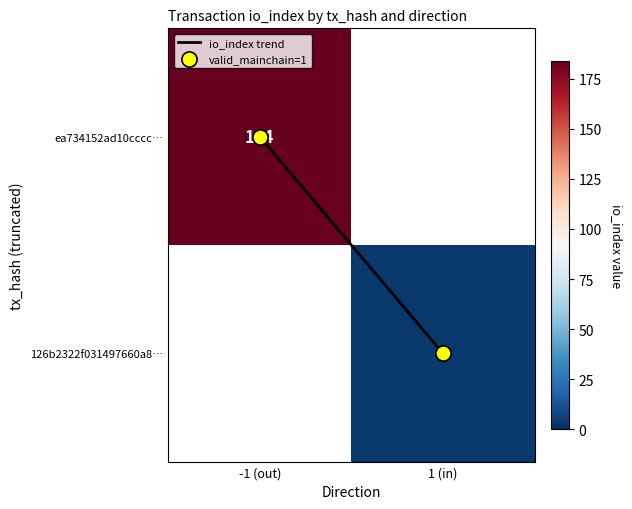

Which series has the largest total across all categories?

io_index trend